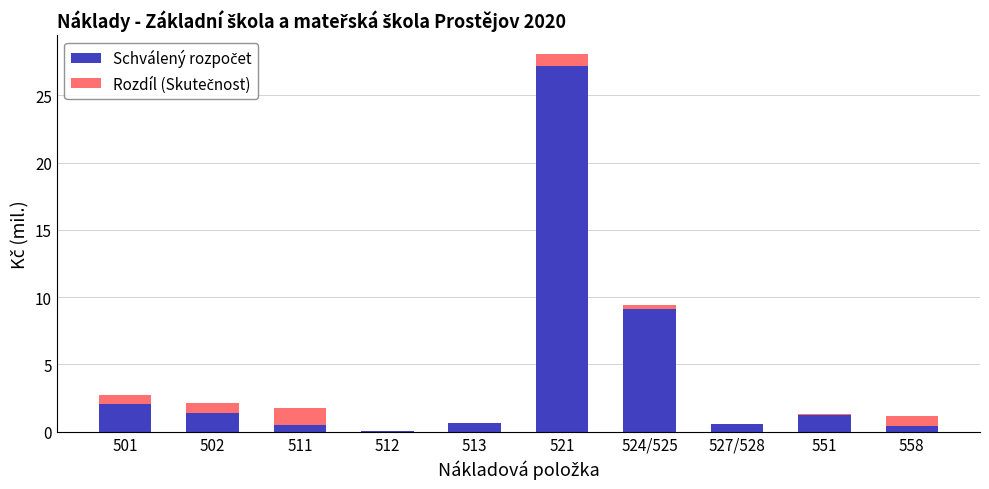

What is the label of the 10th bar from the right?

501